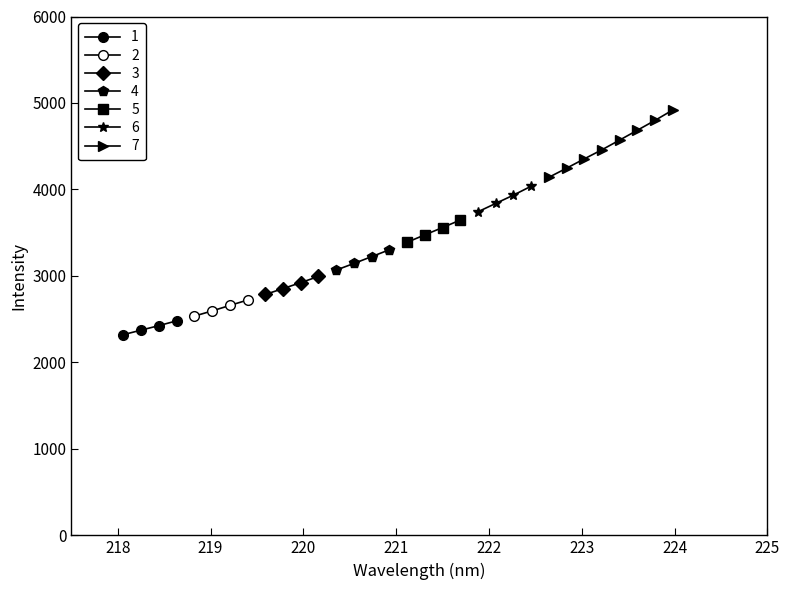

What is the label of the 22nd point from the right?

219.9712